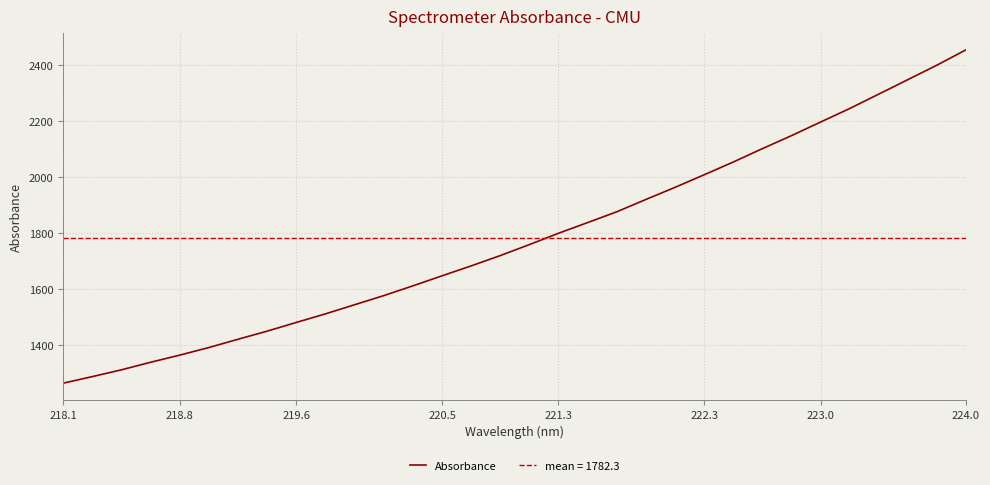

What is the difference between the maximum and minimum values?

1189.7